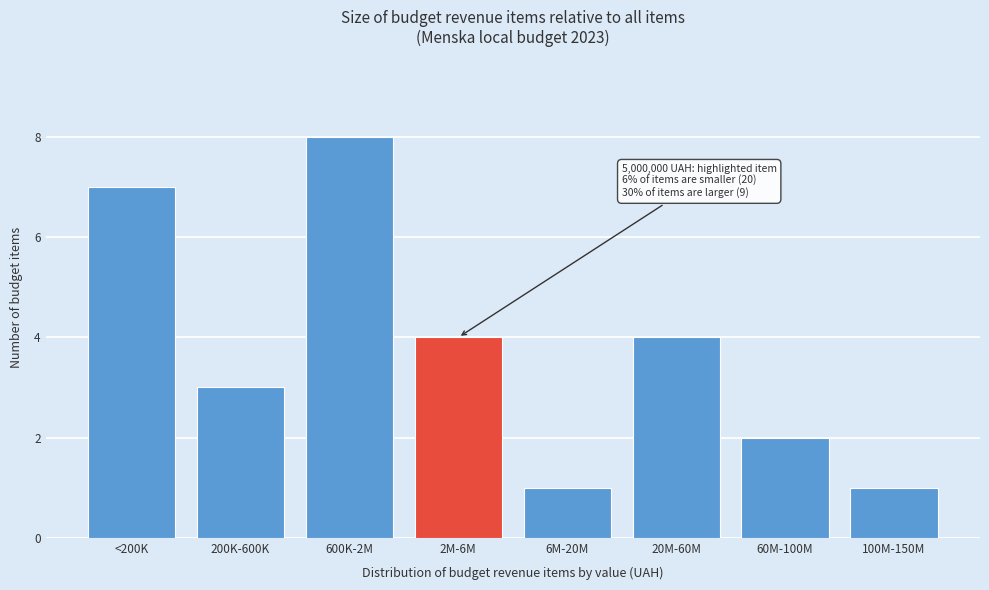

Reading right to left, extract all data points from this chart.

100M-150M=1	60M-100M=2	20M-60M=4	6M-20M=1	2M-6M=4	600K-2M=8	200K-600K=3	<200K=7